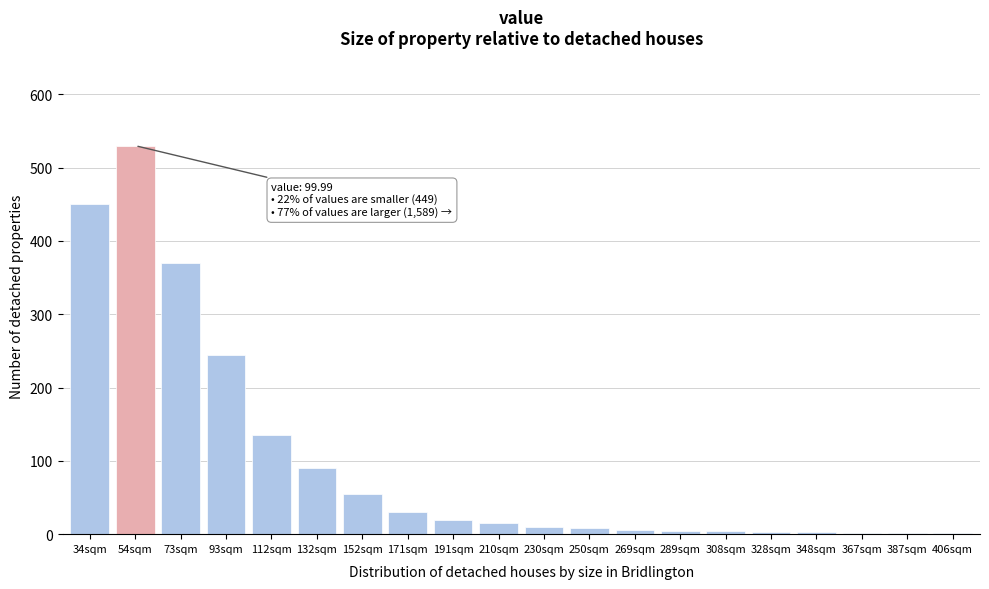

At which label is the value closest to 266?

93sqm